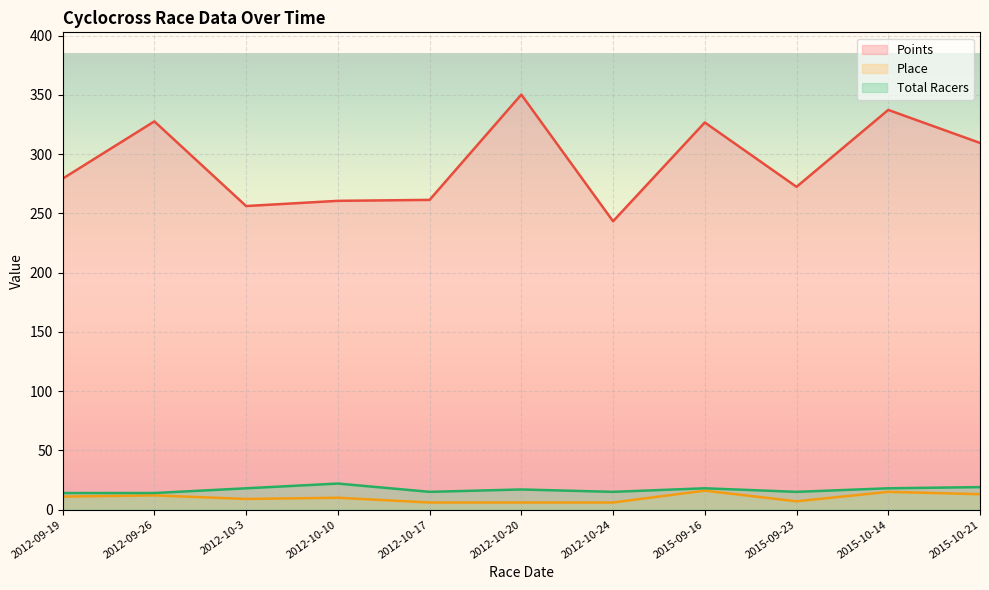

True or false: Total Racers and Points cross at least once.

False